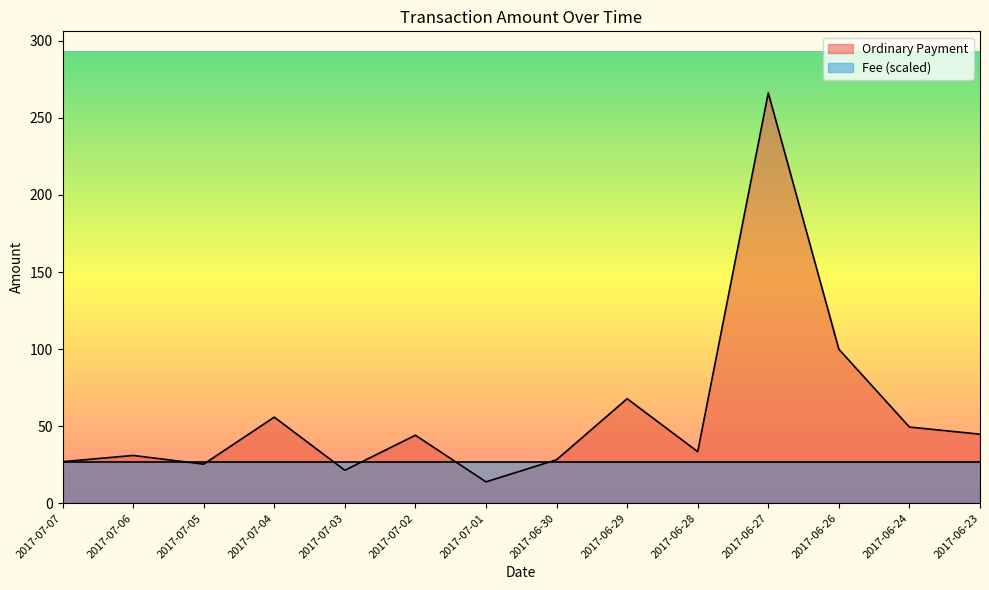

What is the value of the 13th point from the left?

49.4